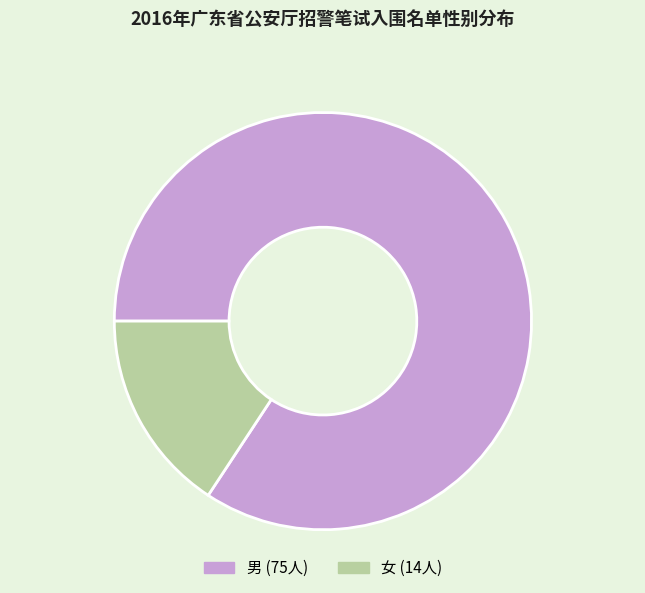

Which slice is the largest?

男